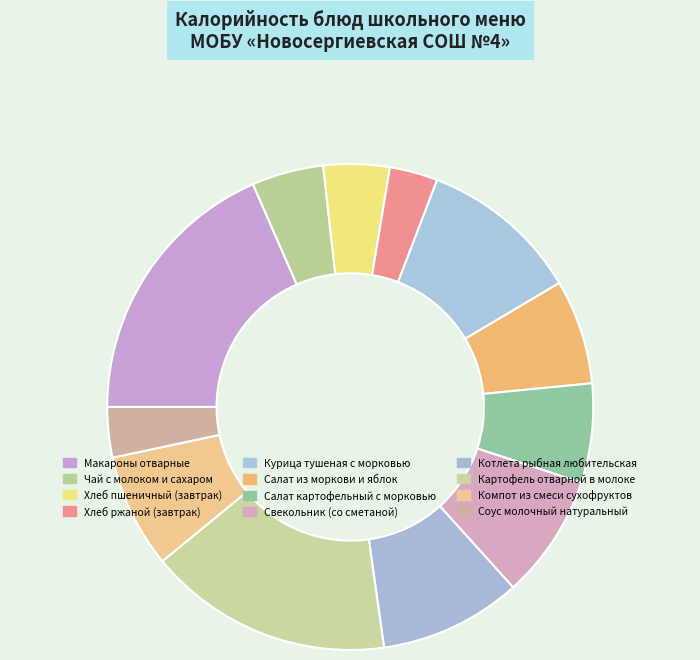

Which slice is the largest?

Макароны отварные